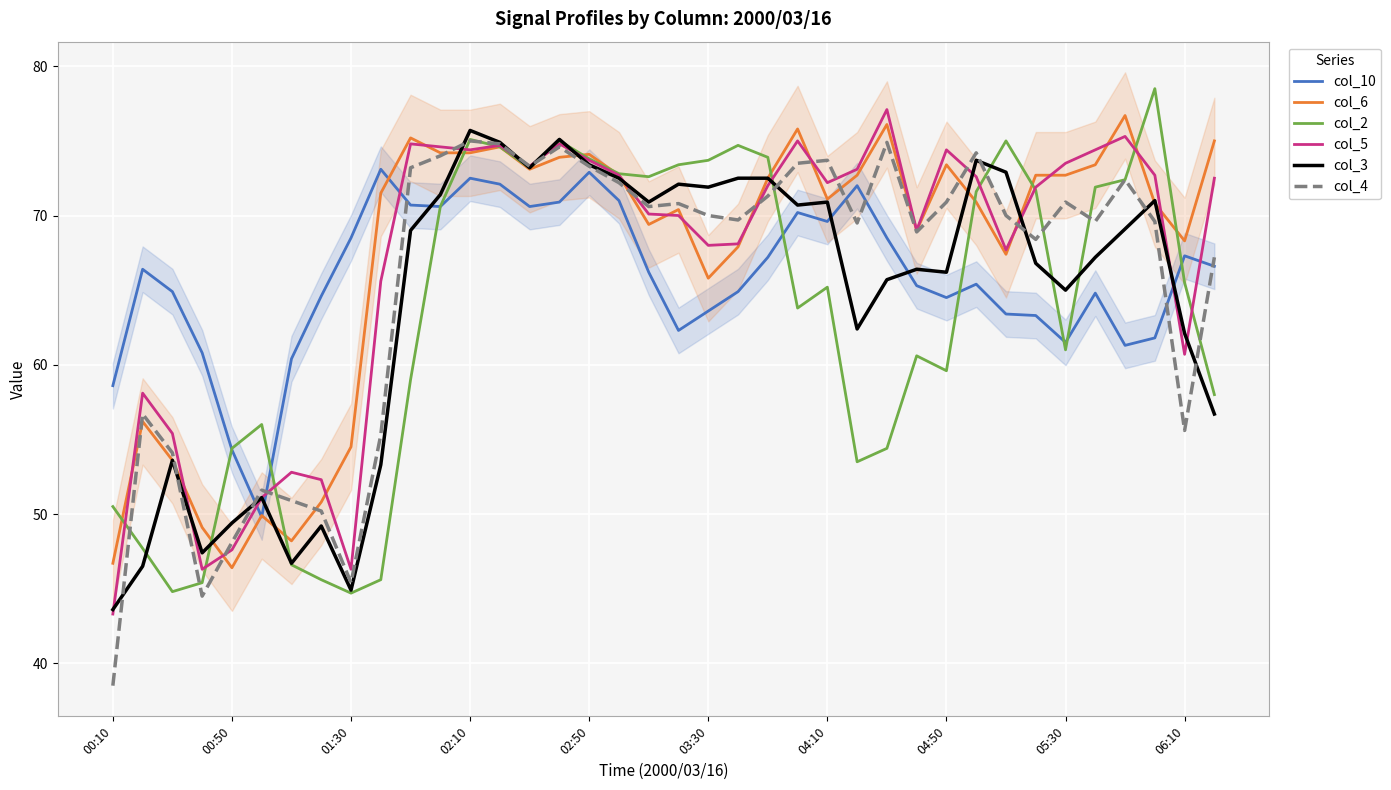

What is the highest value of the col_5 series?

77.1